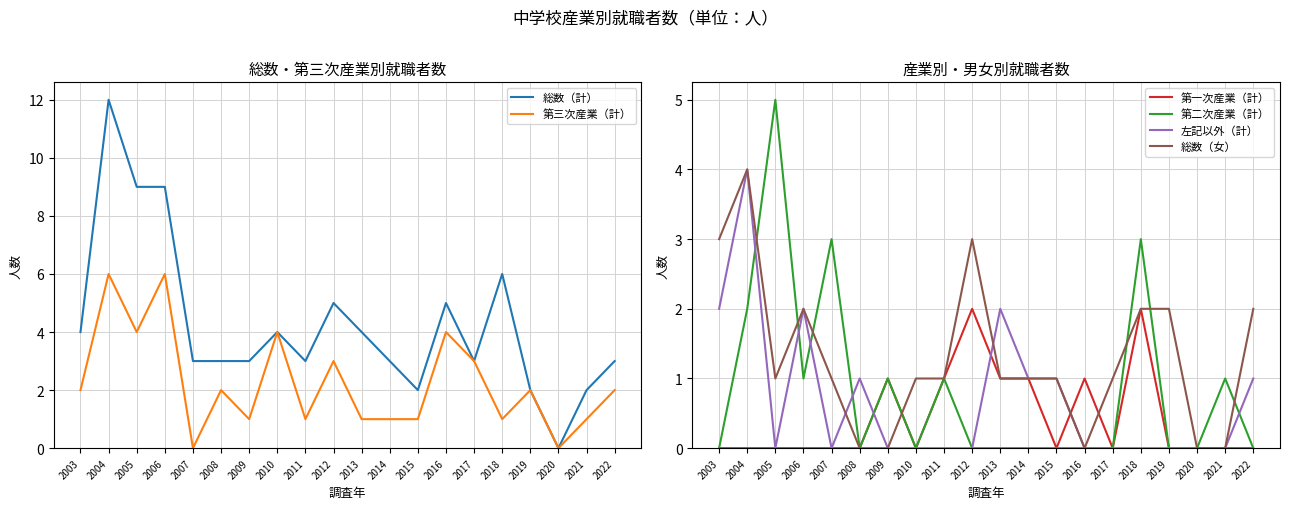

Is the value of 第二次産業（計） at 2007 greater than the value of 第三次産業（計） at 2017?

No